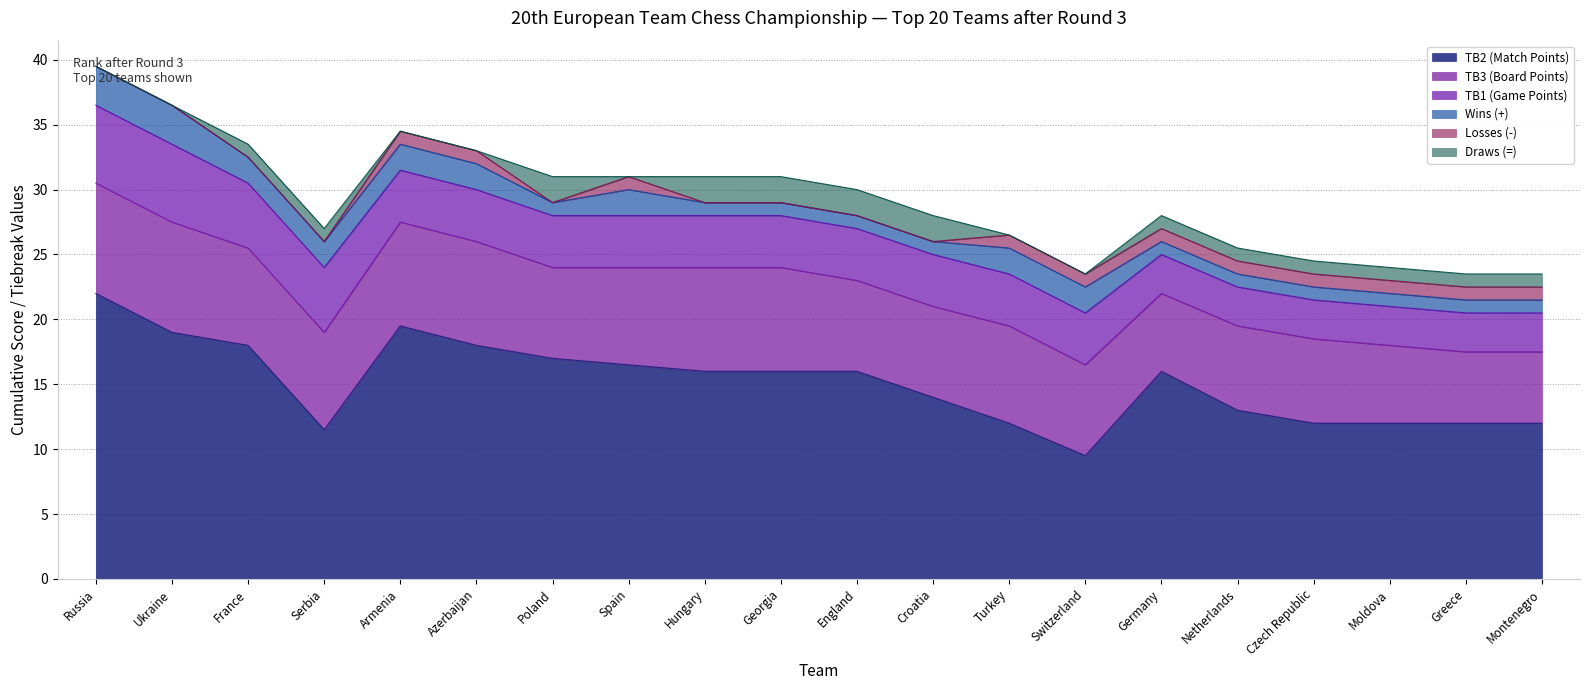

How many data points in Draws (=) are less than 1?

7